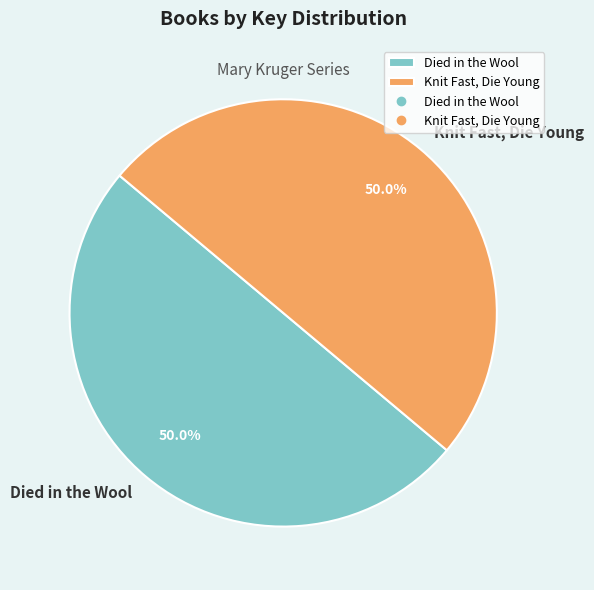

What percentage is NOT represented by Knit Fast, Die Young?

50.0%